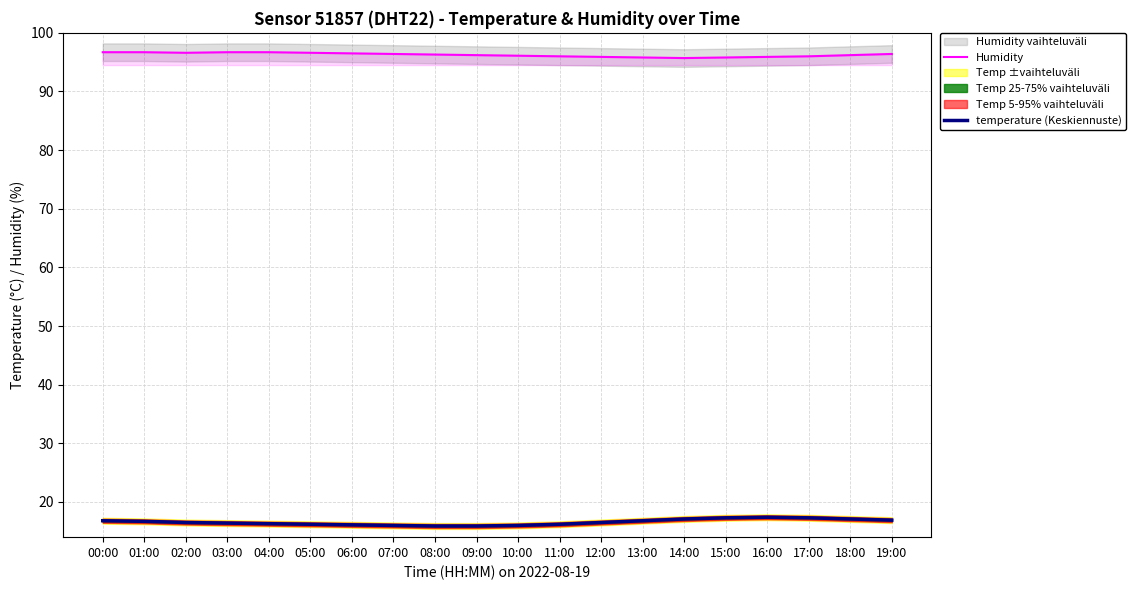

Reading left to right, what are all the values shown in this chart?

Humidity: 96.7	96.7	96.6	96.7	96.7	96.6	96.5	96.4	96.3	96.2	96.1	96.0	95.9	95.8	95.7	95.8	95.9	96.0	96.2	96.4
temperature (Keskiennuste): 16.8	16.7	16.5	16.4	16.3	16.2	16.1	16.0	15.9	15.9	16.0	16.2	16.5	16.8	17.1	17.3	17.4	17.3	17.1	16.9